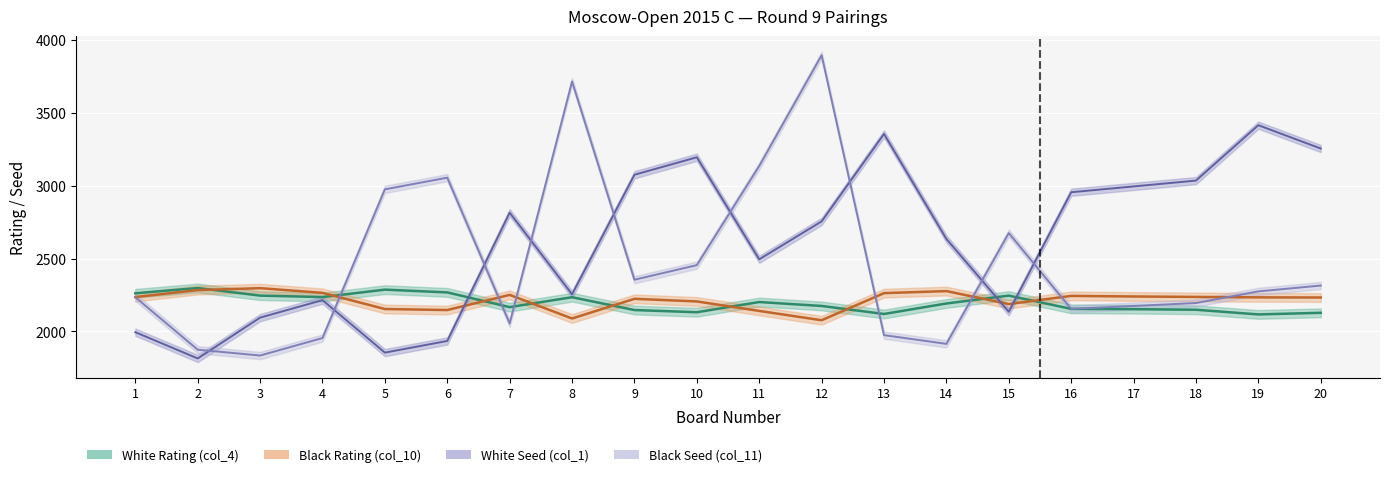

Rank the categories by Black Rating (col_10) value from lowest to highest.

12, 8, 11, 6, 5, 15, 10, 9, 20, 19, 1, 18, 17, 16, 7, 13, 4, 14, 2, 3